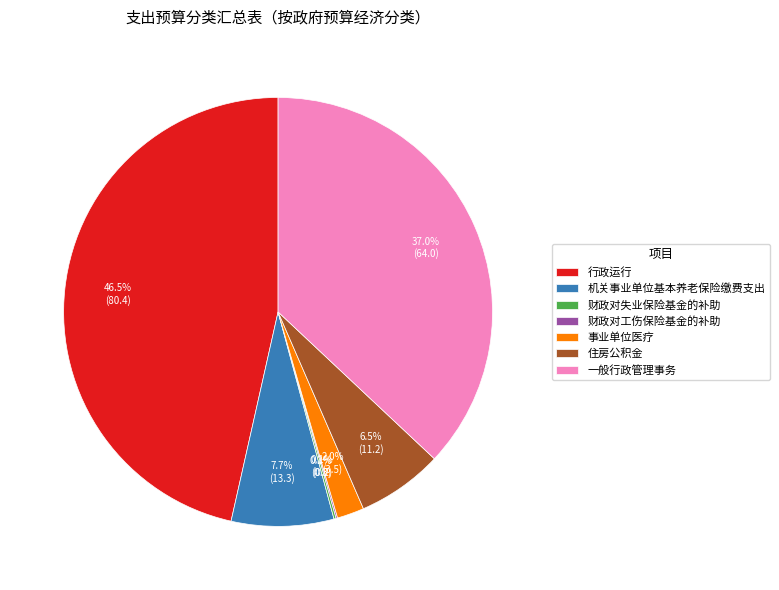

To the nearest percent, what percentage of the pie is 事业单位医疗?

2%